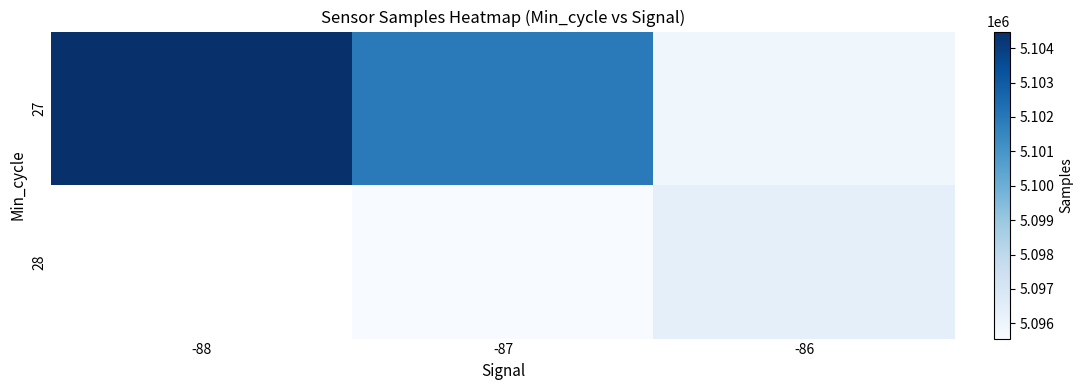

At which category does the chart reach its minimum across all series?

-87